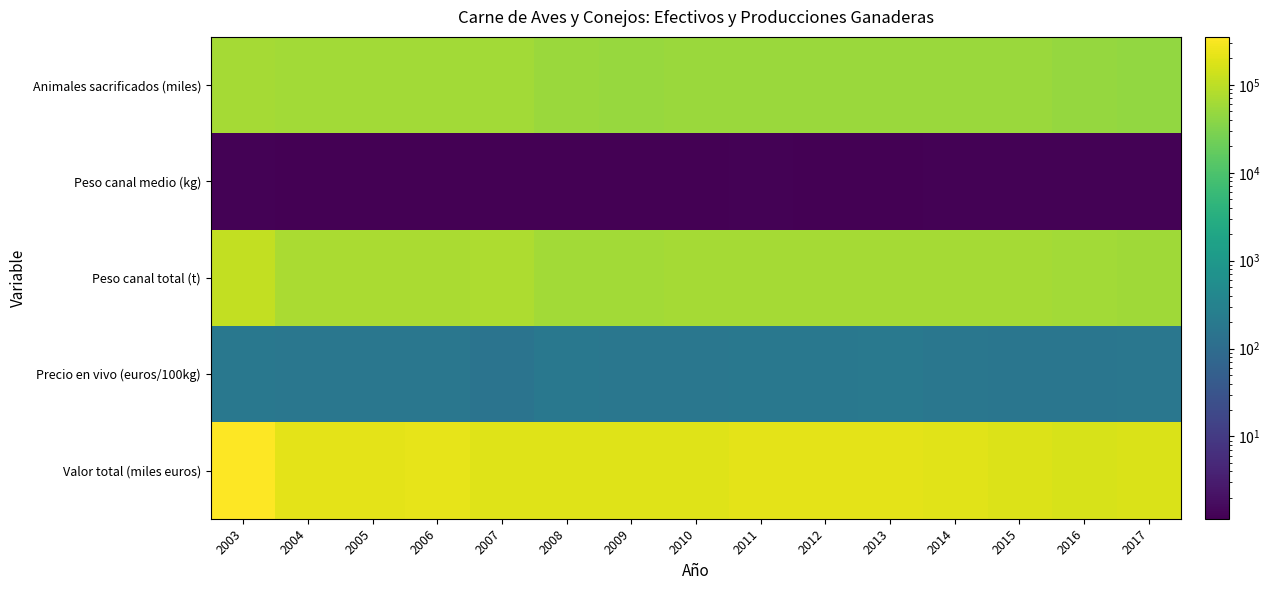

Which series changed the most between 2007 and 2009?

Peso canal total (t)